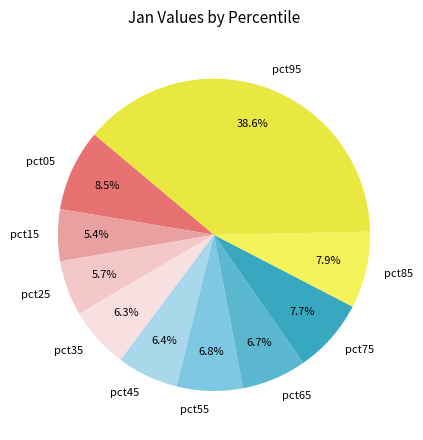

To the nearest percent, what is the average slice percentage?

10%